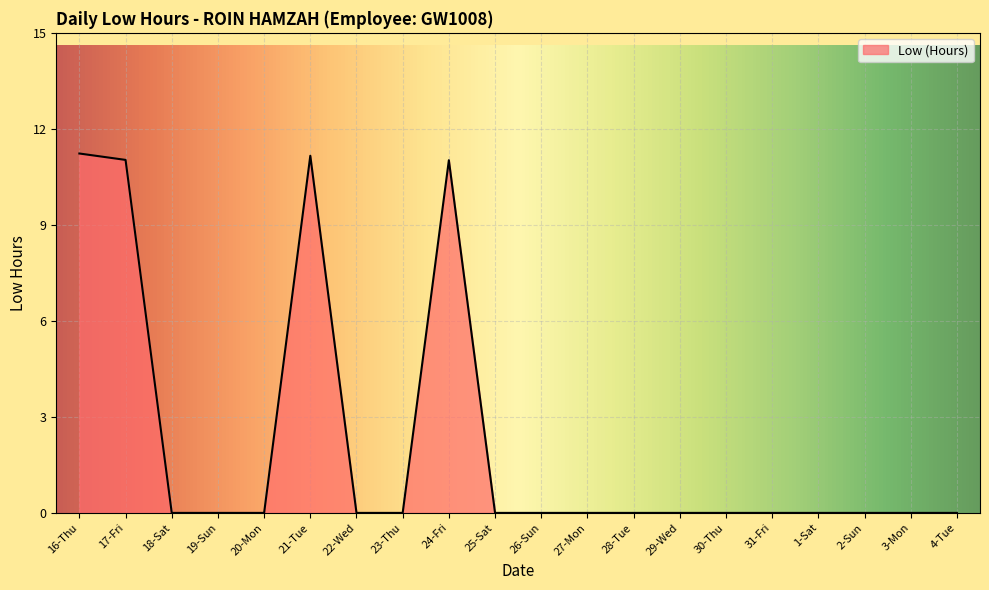

What is the difference between the maximum and second lowest values?

11.2